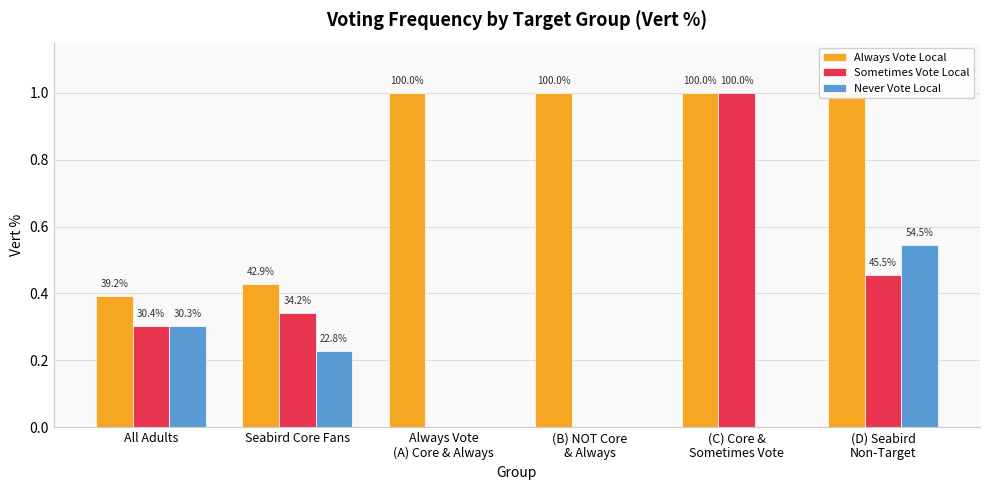

List the series in order of their overall mean, lowest first.

Never Vote Local, Sometimes Vote Local, Always Vote Local